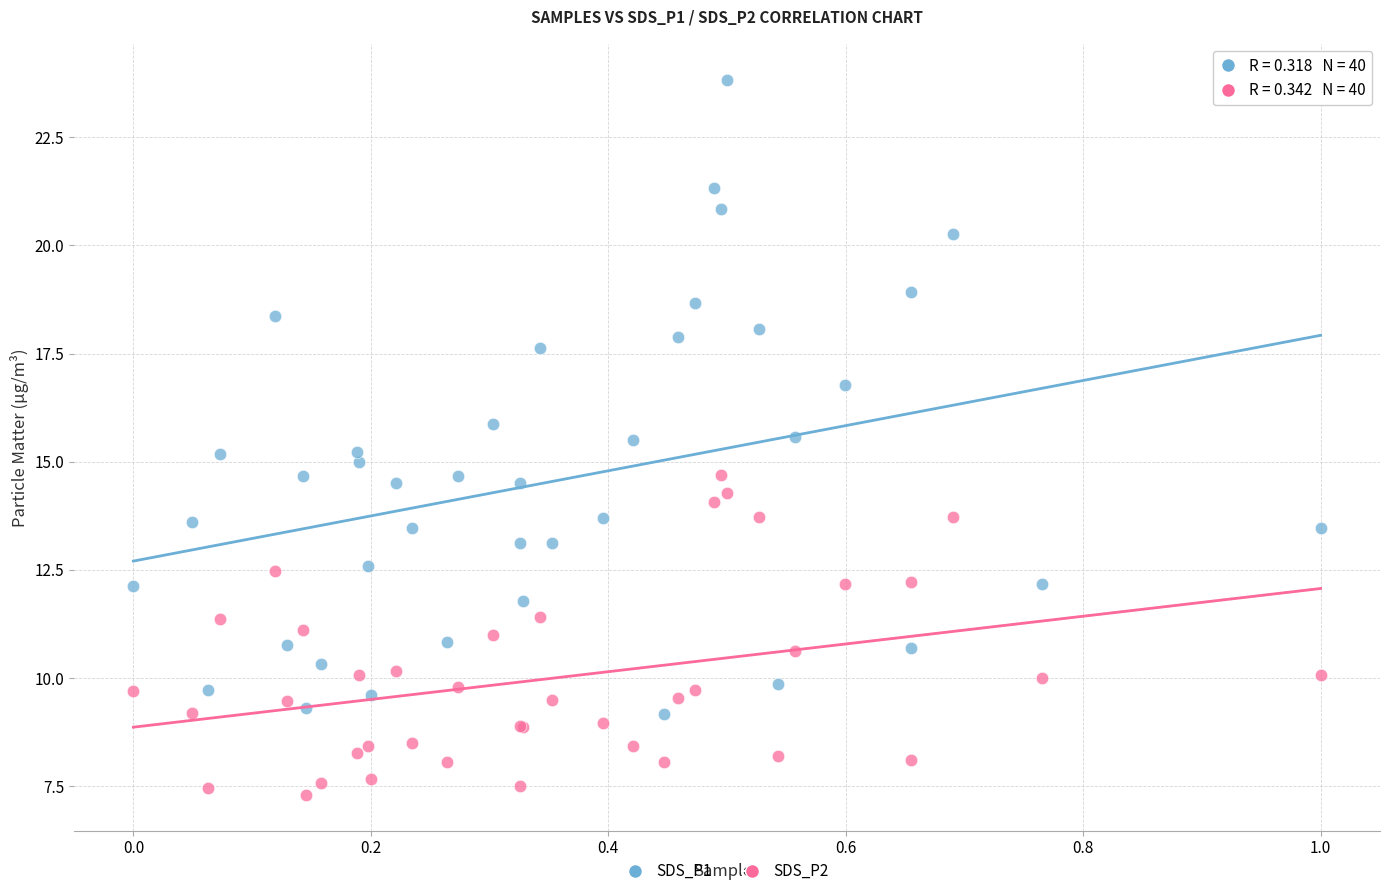

Which series reaches the maximum Y coordinate?

SDS_P1